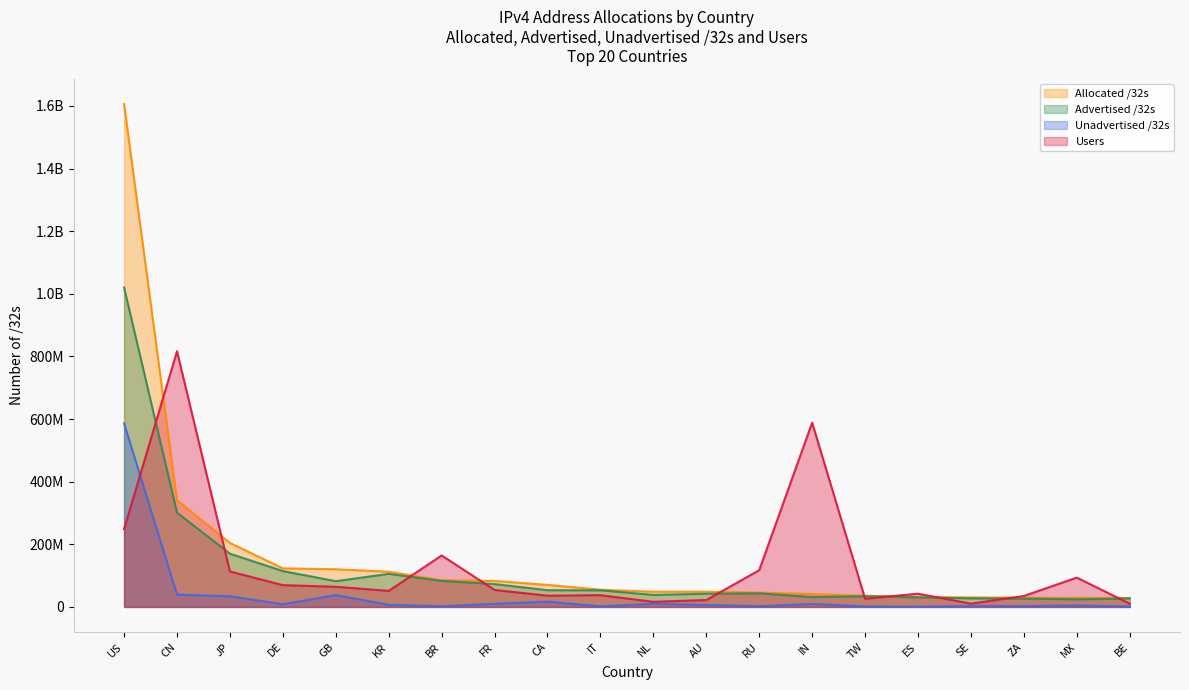

What is the label of the 14th point from the left?

IN